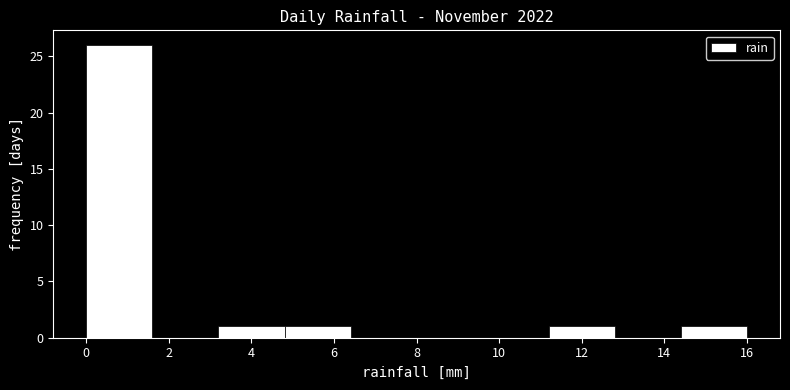

Reading left to right, transcribe this chart: for each bar, give the range it covers on the x-axis and its height. The values are not printed on the chart, so give them approximately, as read against the axis.

0.0 to 1.6: 26
1.6 to 3.2: 0
3.2 to 4.8: 1
4.8 to 6.4: 1
6.4 to 8.0: 0
8.0 to 9.6: 0
9.6 to 11.2: 0
11.2 to 12.8: 1
12.8 to 14.4: 0
14.4 to 16.0: 1